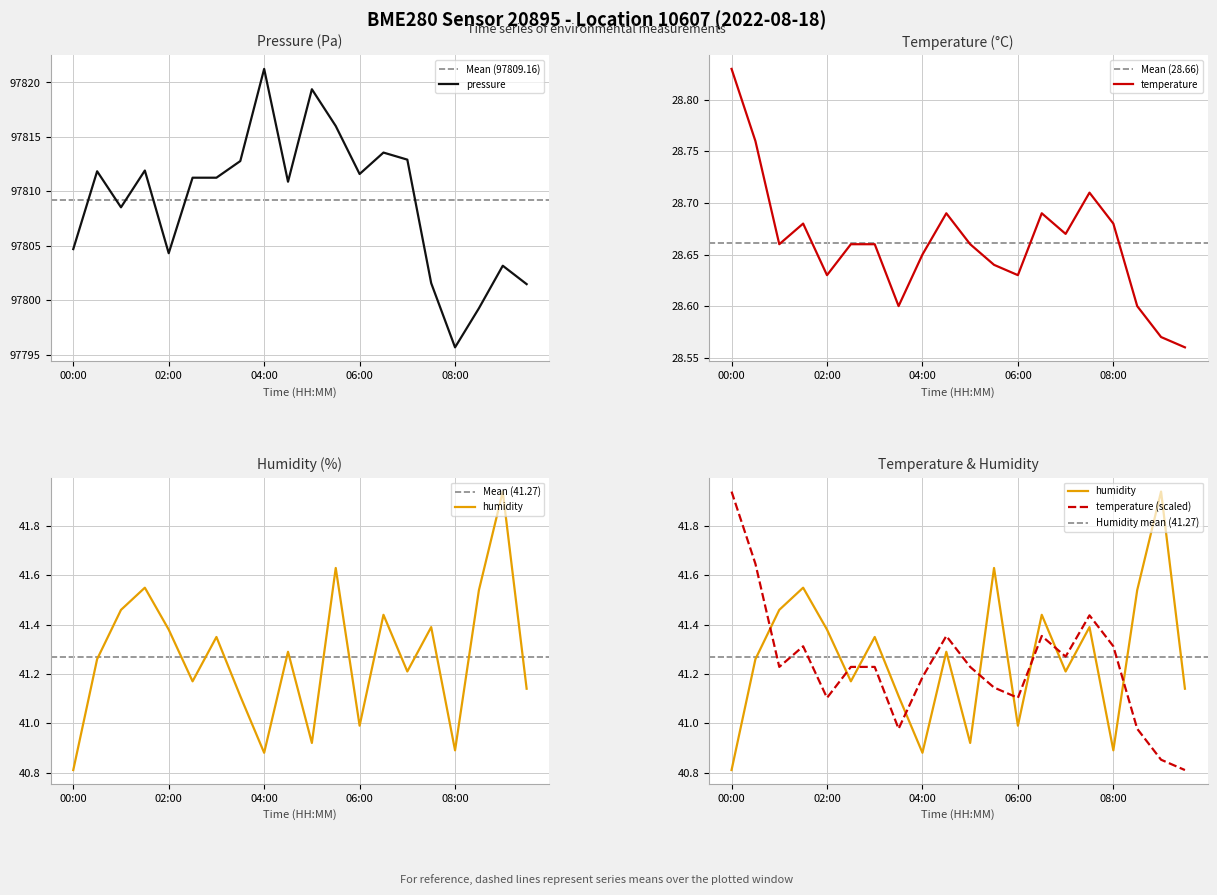

True or false: humidity has a value of 13.8 at 01:00.

False